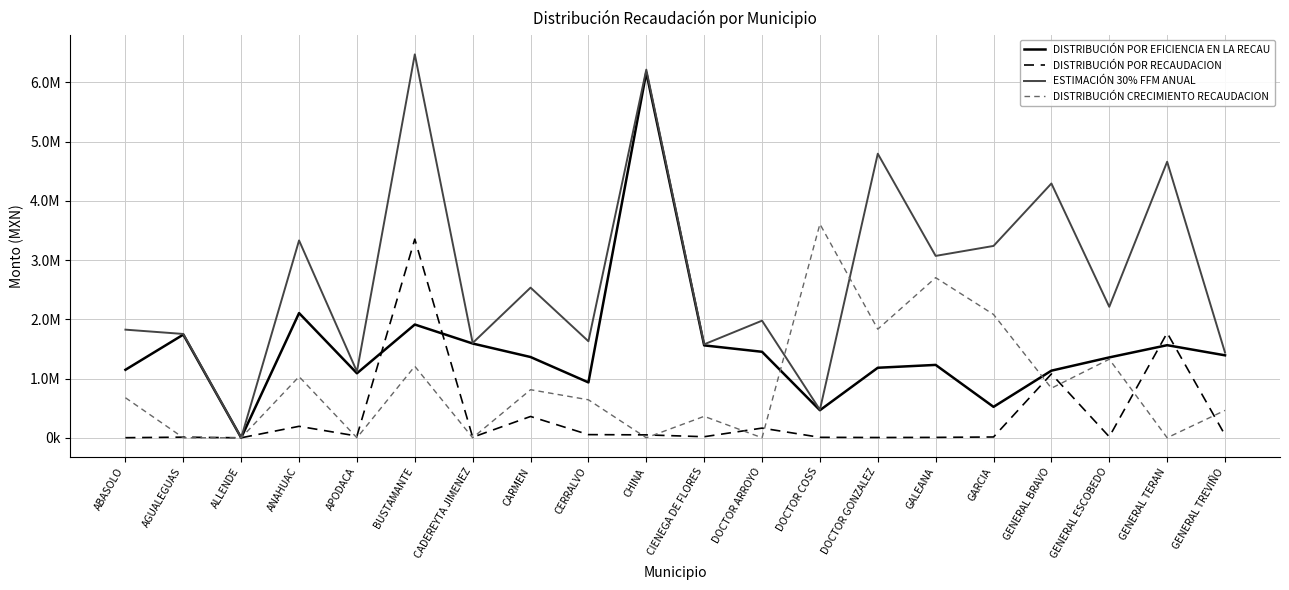

What are all the series names shown in the legend?

DISTRIBUCIÓN POR EFICIENCIA EN LA RECAU, DISTRIBUCIÓN POR RECAUDACION, ESTIMACIÓN 30% FFM ANUAL, DISTRIBUCIÓN CRECIMIENTO RECAUDACION